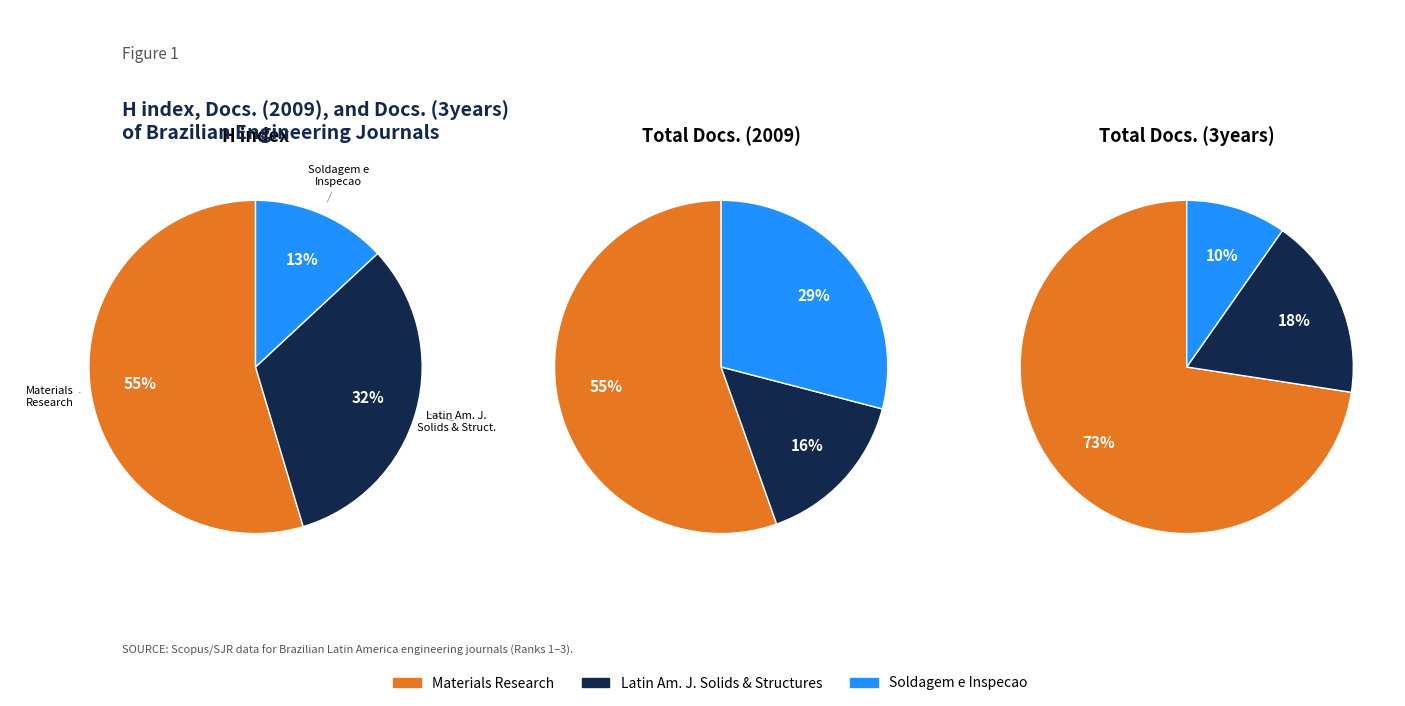

To the nearest percent, what percentage of the pie is Latin American Journal of Solids and Structures?

16%